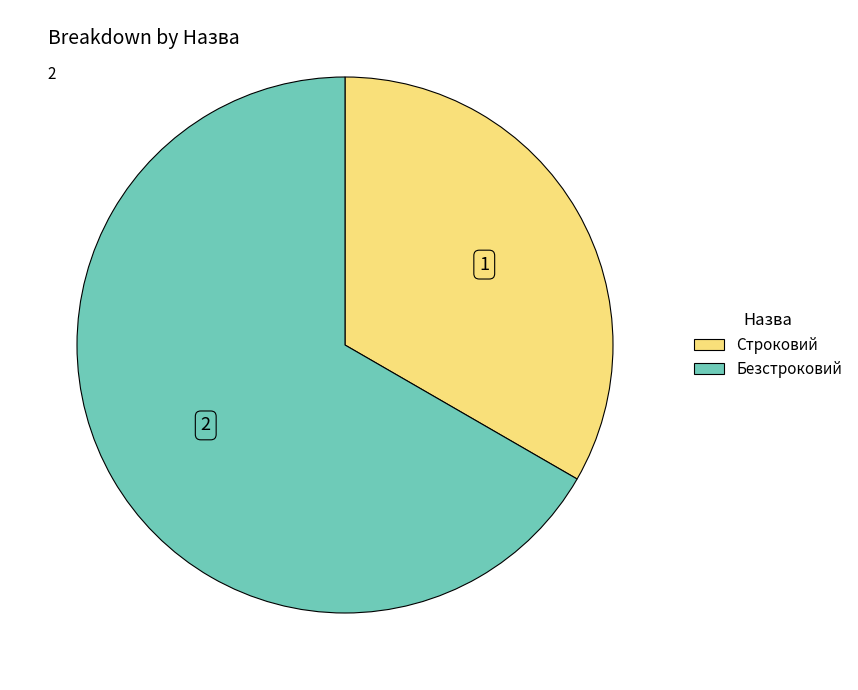

How many slices are in this pie chart?

2